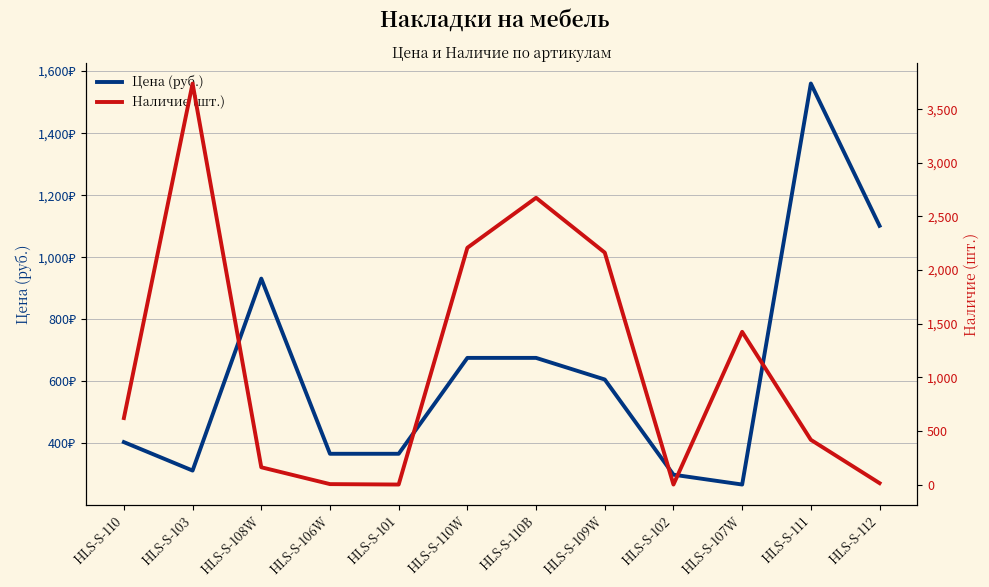

List the series in order of their overall mean, highest first.

Наличие (шт.), Цена (руб.)